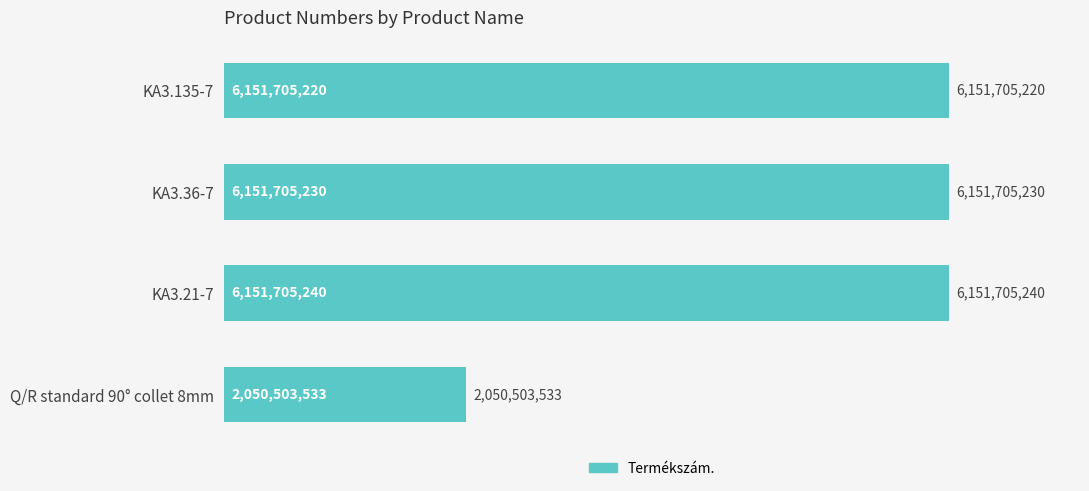

Are the bars horizontal?

Yes